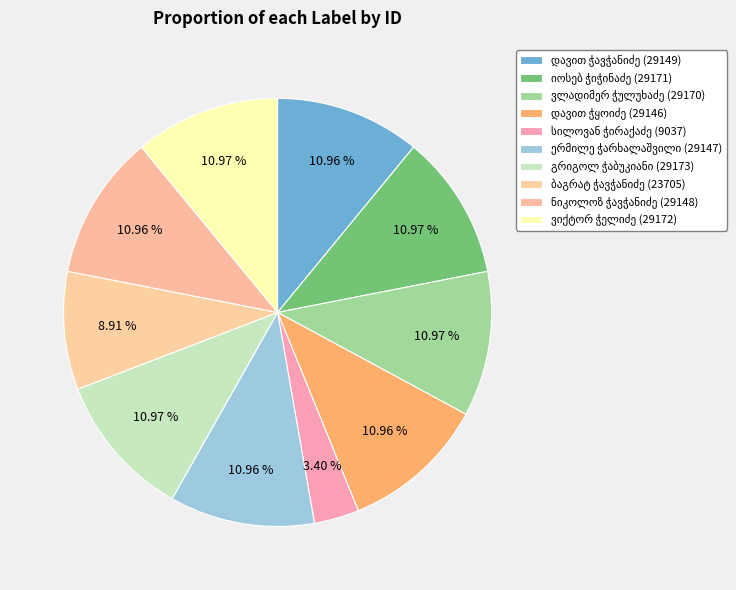

How many segments does this pie chart have?

10